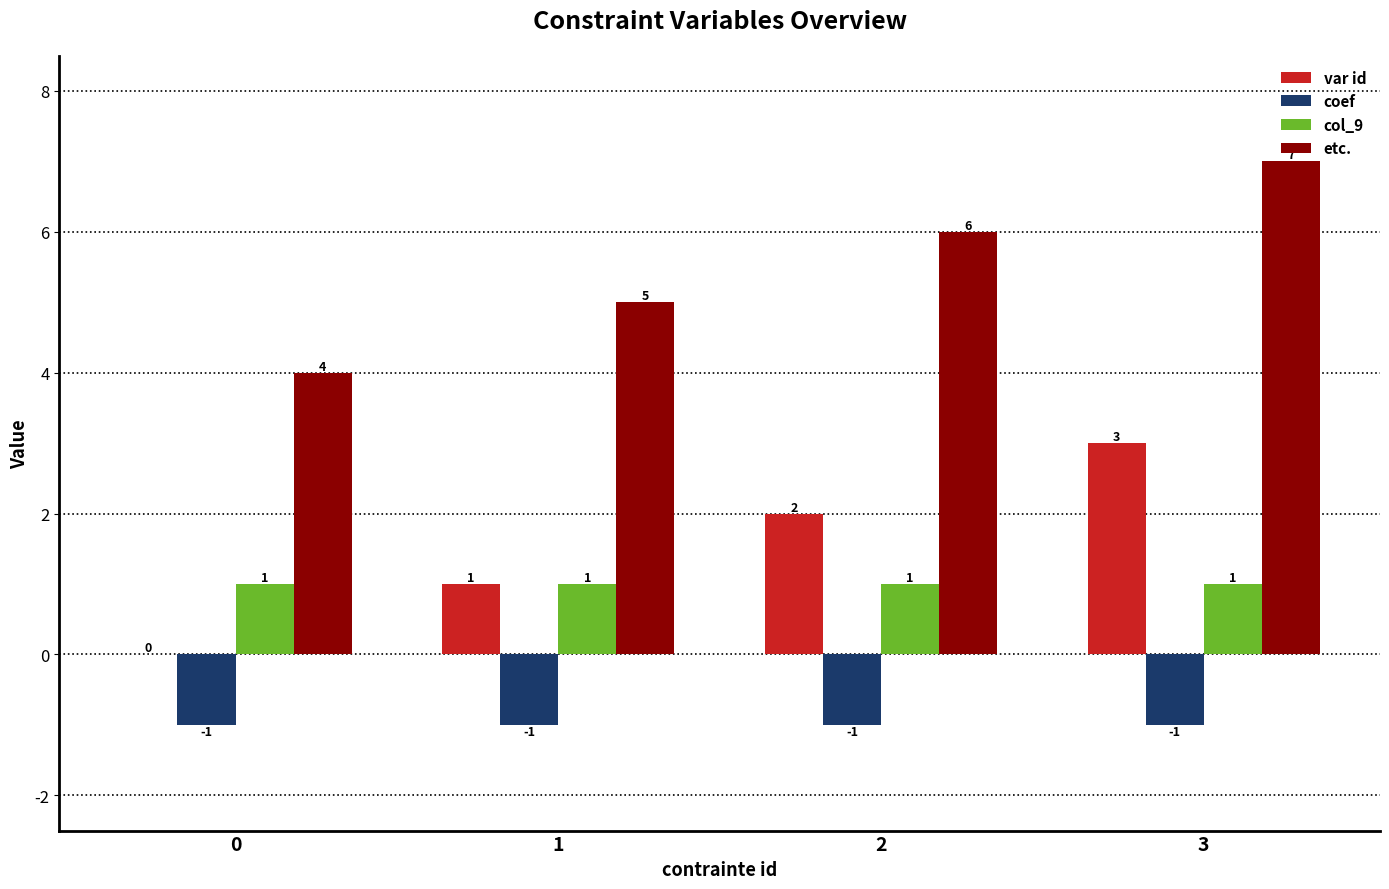

The var id series shows 2 at 0. True or false?

False